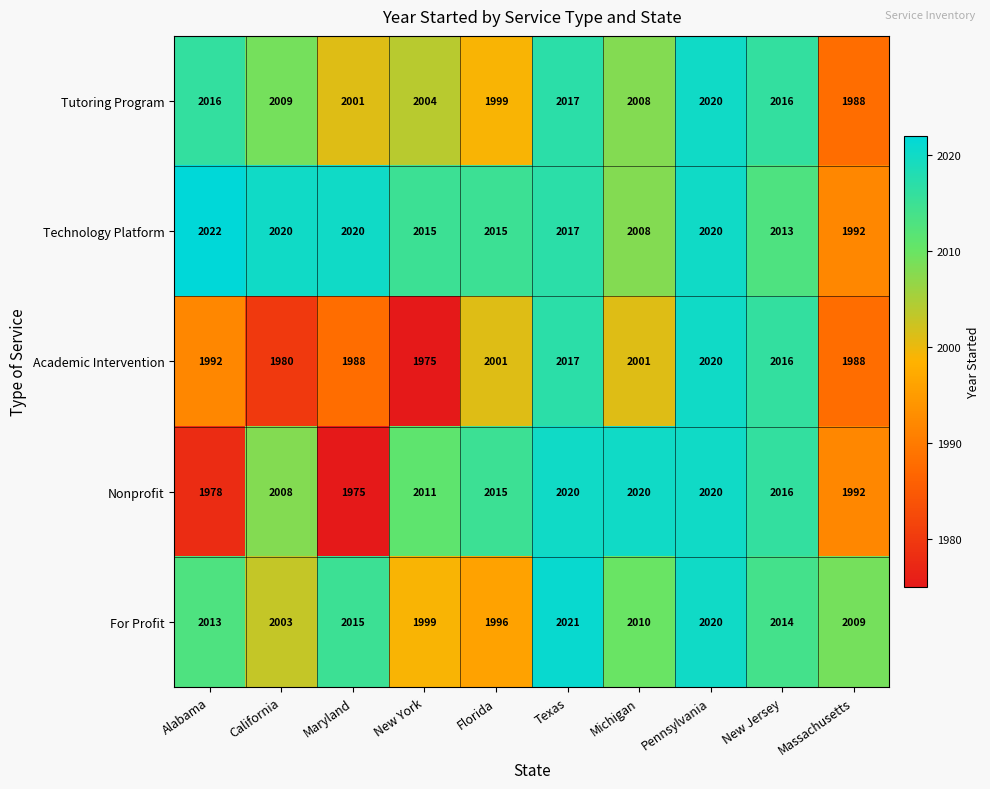

Where does the Technology Platform series first go above 2017?

Alabama